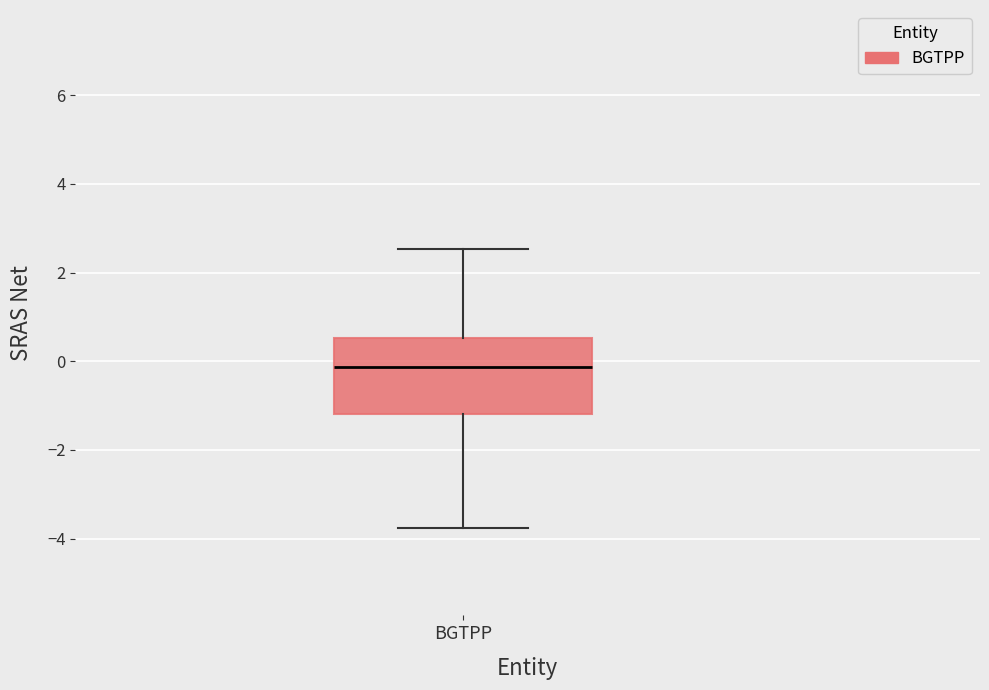

Transcribe this box plot: give where the median line is, the range the box spans, and where the two whiskers end, as read against the y-axis. The values are not printed on the chart, so give them approximately, as read against the axis.

median -0.2, box -1.2 to 0.6, whiskers -3.8 to 2.6